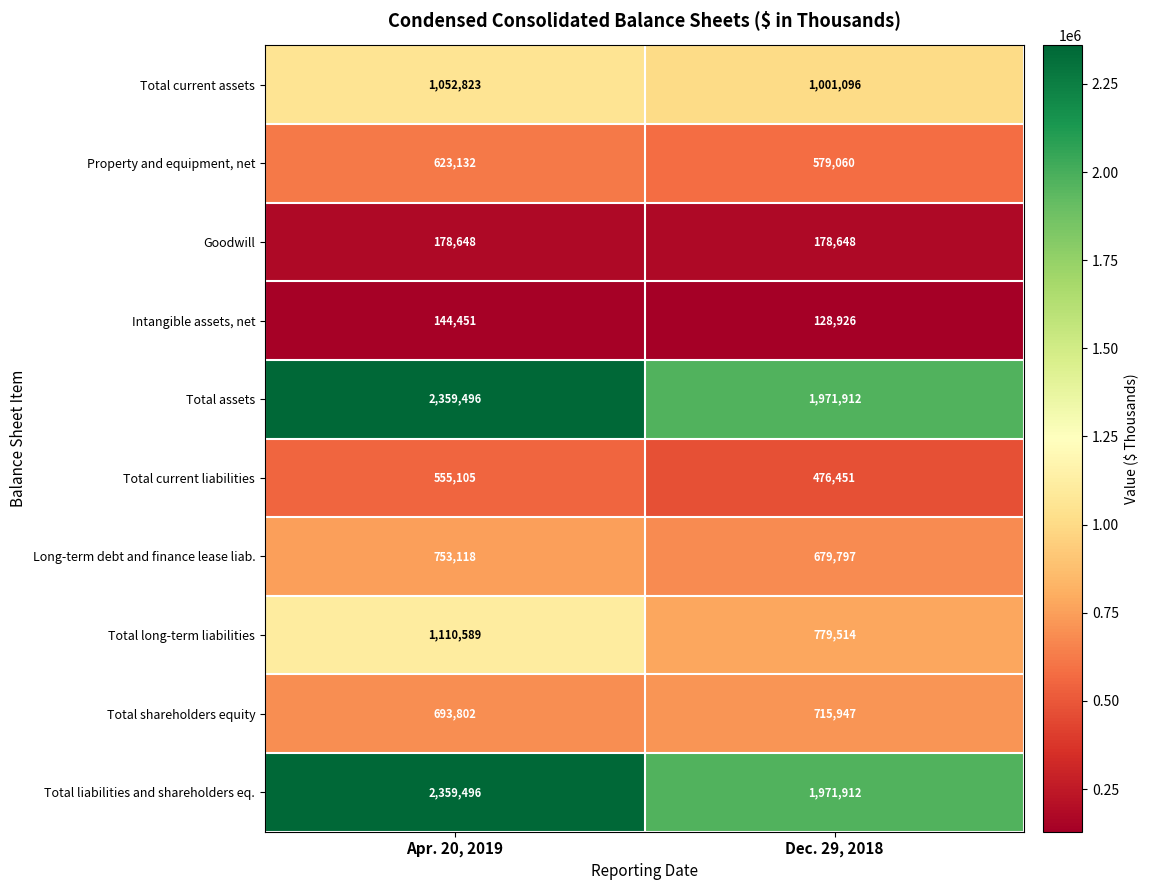

What is the average value of the Total long-term liabilities series?

945052